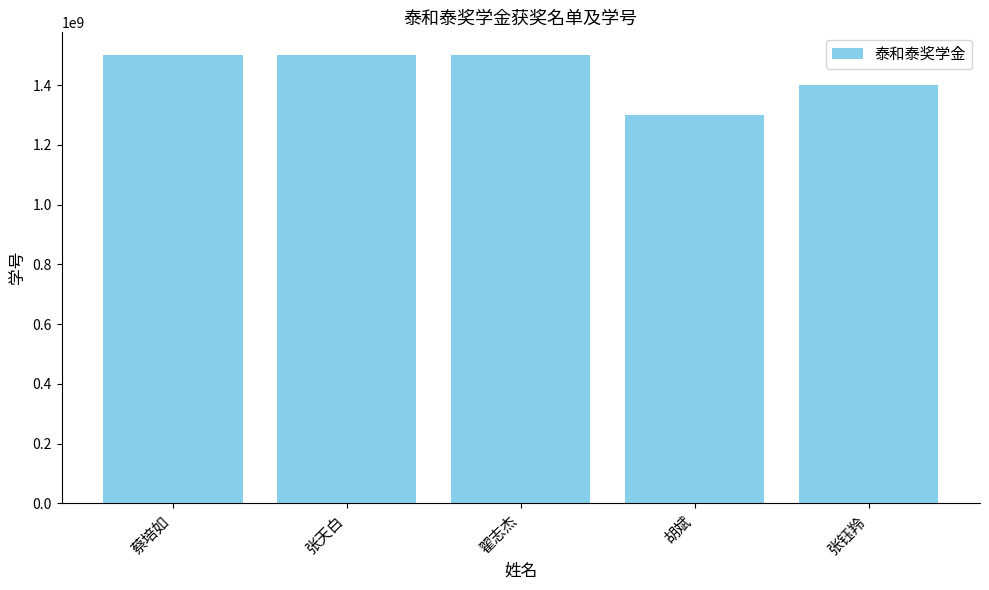

What is the sum of the values at 张天白 and 翟志杰?

3002424921